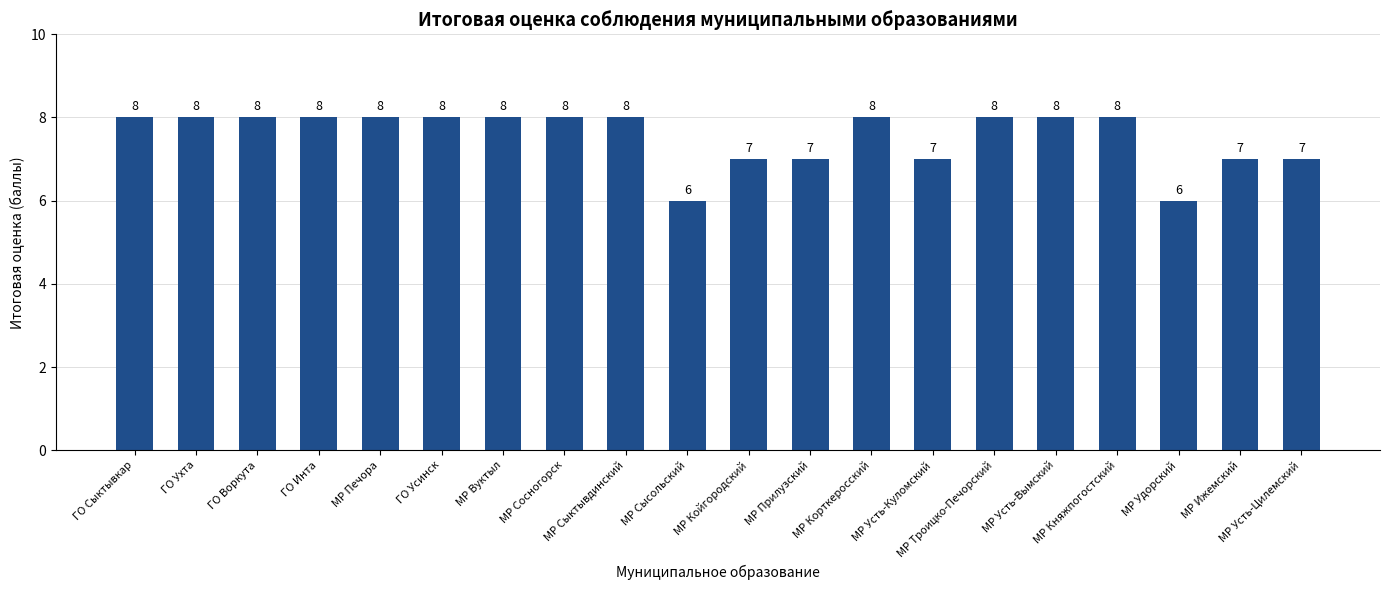

Approximately how many times larger is the value at МР Печора compared to МР Койгородский?

1.1